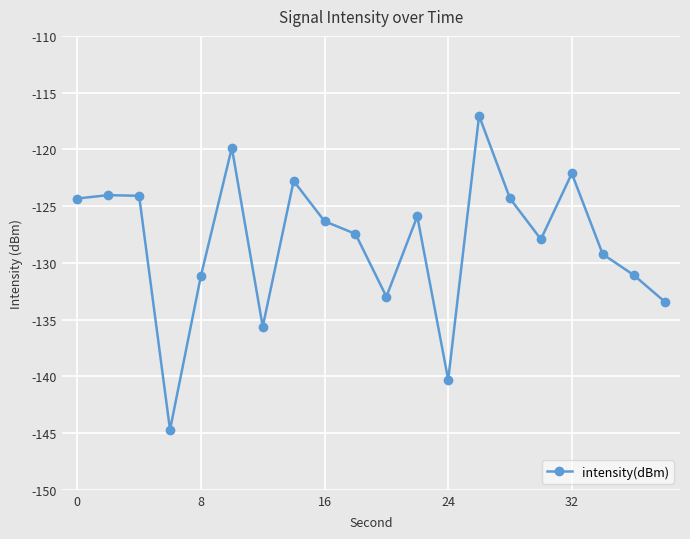

What is the difference between the maximum and minimum values?

27.7